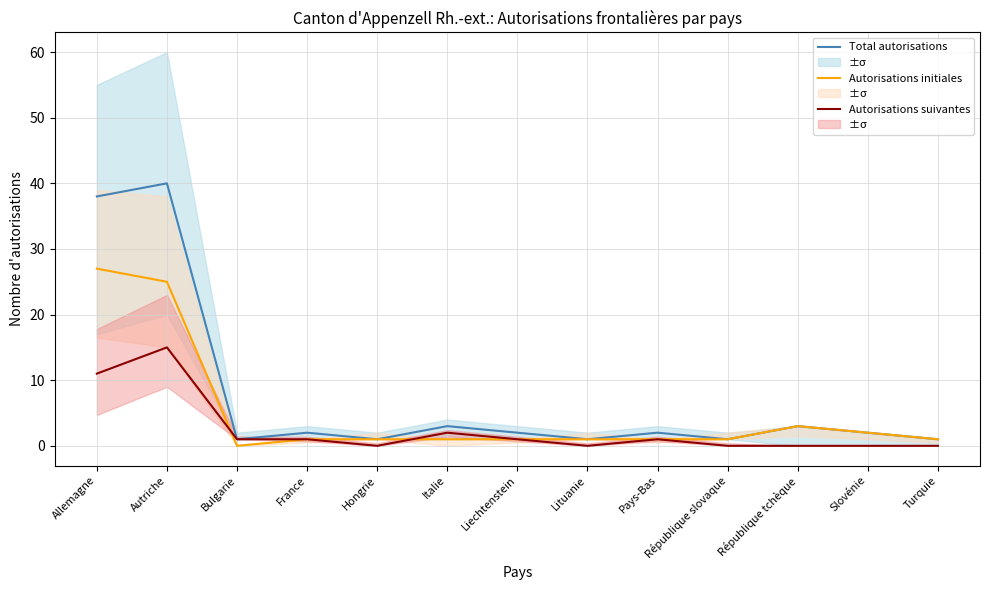

What are all the series names shown in the legend?

Total autorisations, Autorisations initiales, Autorisations suivantes